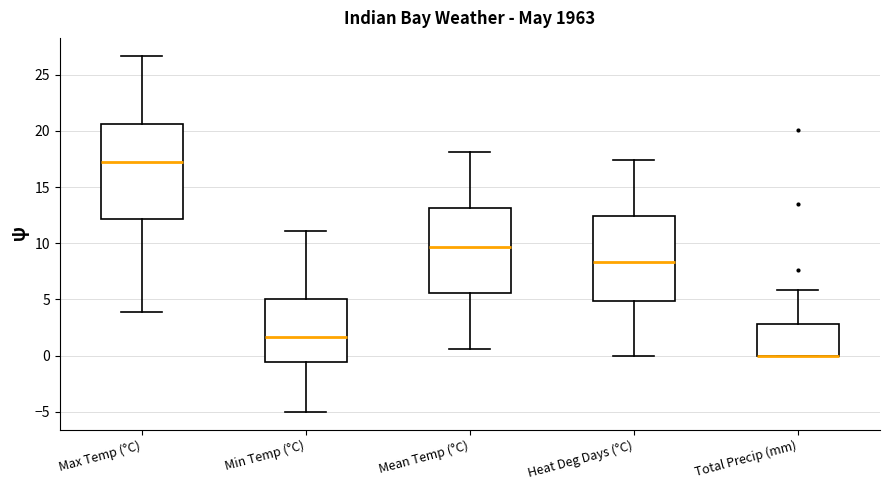

Where does the lower whisker of the box for Max Temp (°C) end on the y-axis? The values are not printed on the chart, so give them approximately, as read against the axis.

4.0